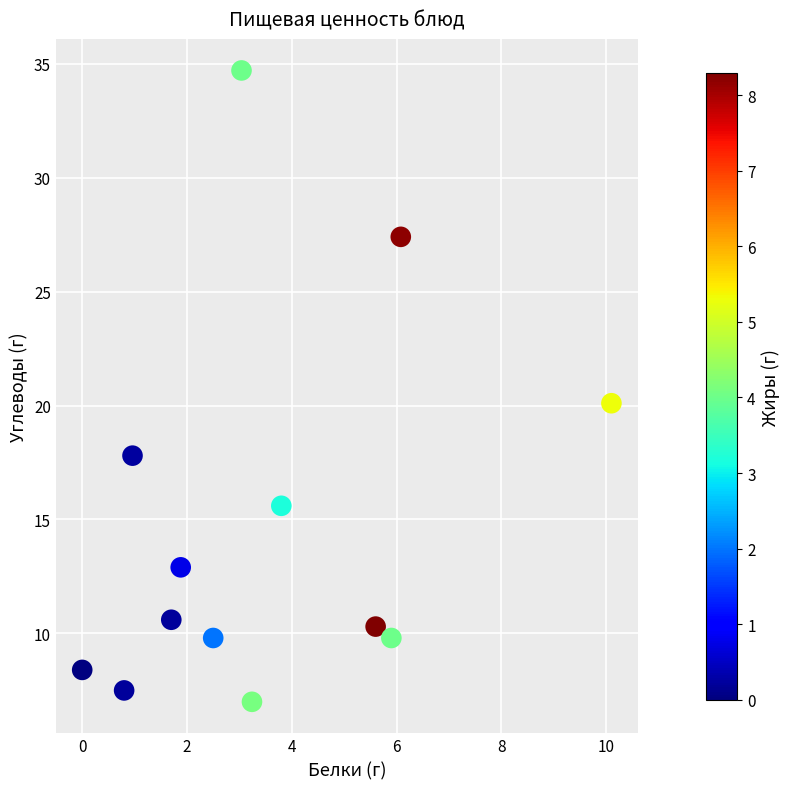

List the coordinates of all points as (Y, X) pairs, reading left to right.

(8.4, 0.0)  (7.5, 0.8)  (17.8, 1.0)  (10.6, 1.7)  (12.9, 1.9)  (9.8, 2.5)  (34.7, 3.0)  (7.0, 3.2)  (15.6, 3.8)  (10.3, 5.6)  (9.8, 5.9)  (27.4, 6.1)  (20.1, 10.1)